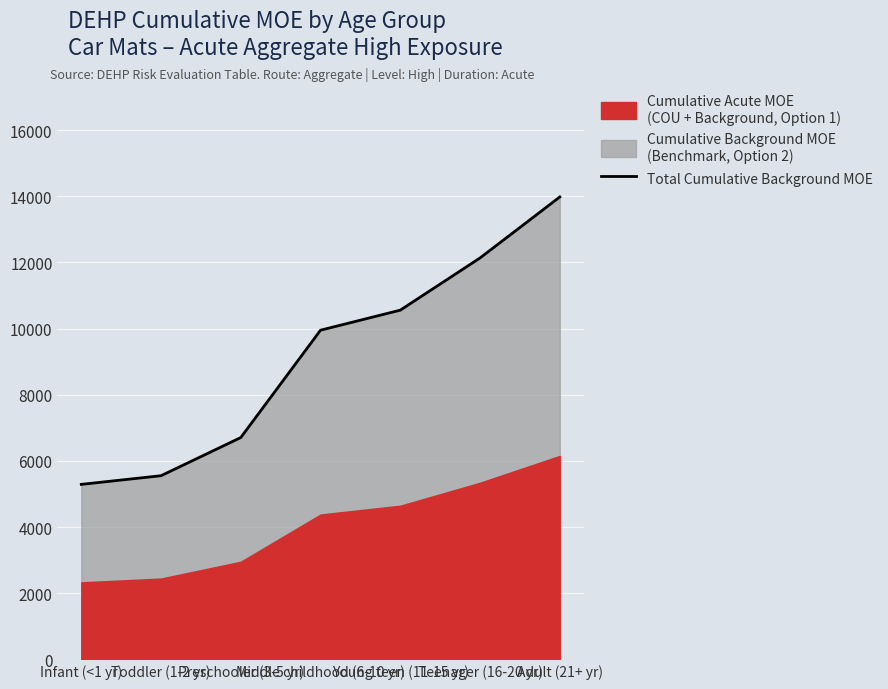

True or false: the data shows 17751.5 at Young teen (11-15 yr).

False